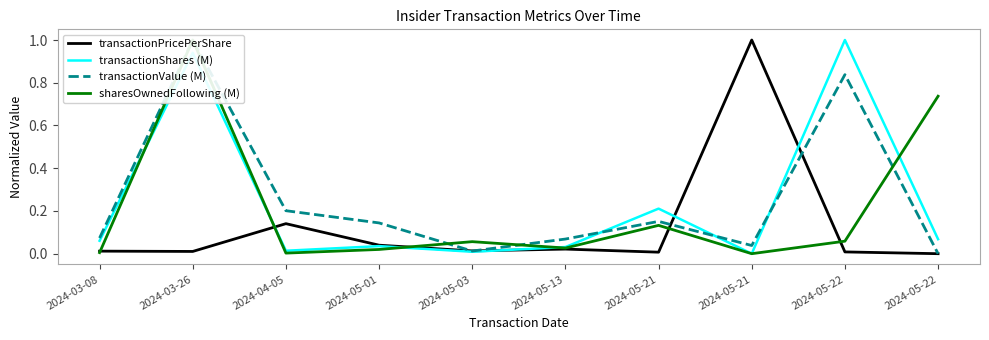

At which label does transactionPricePerShare reach its peak?

2024-05-21